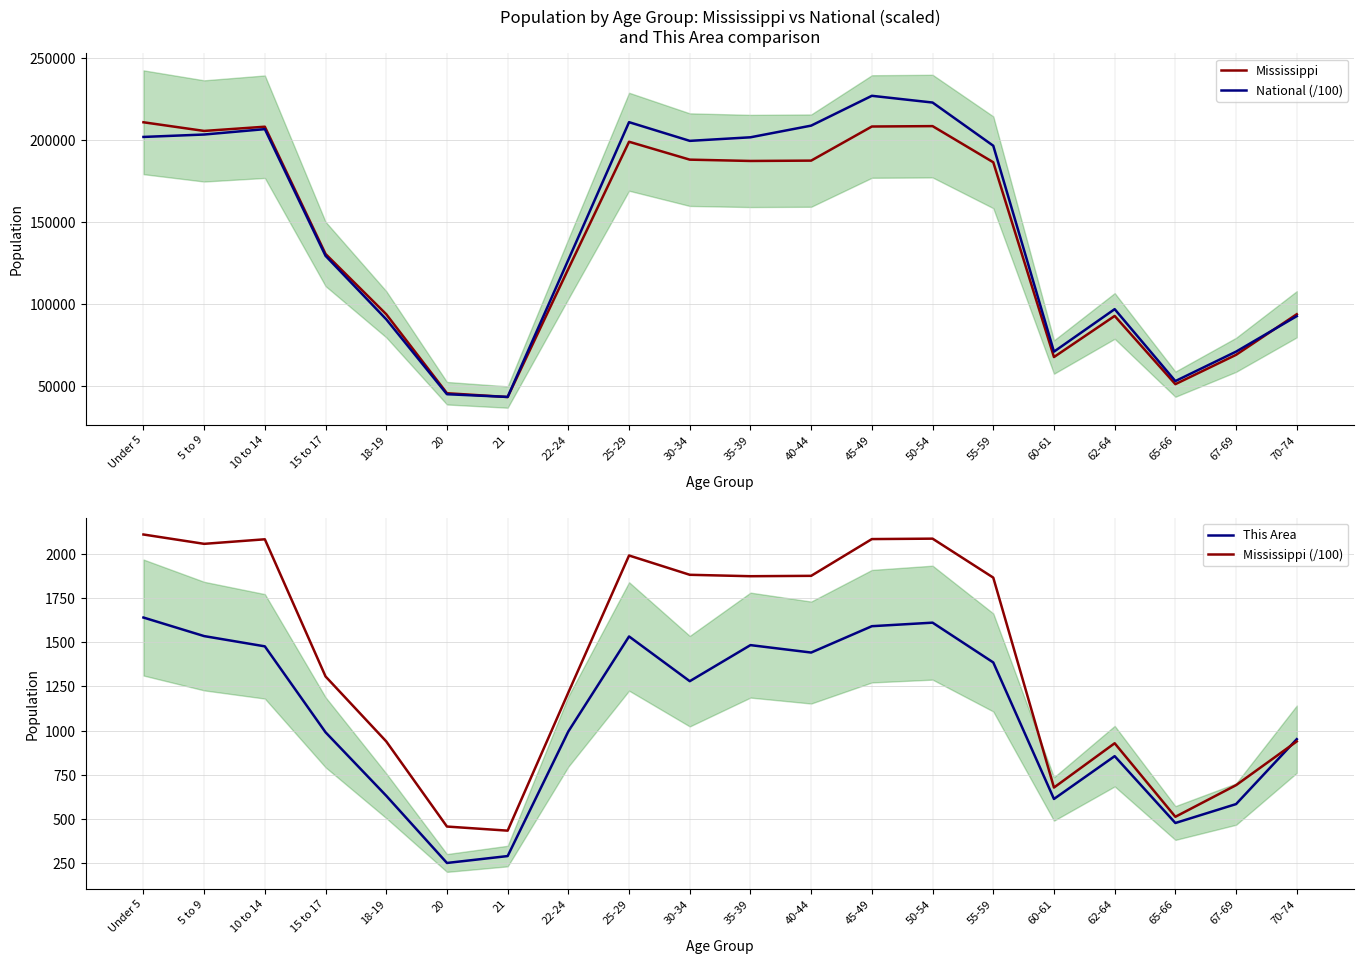

How many data points does each series have?

20